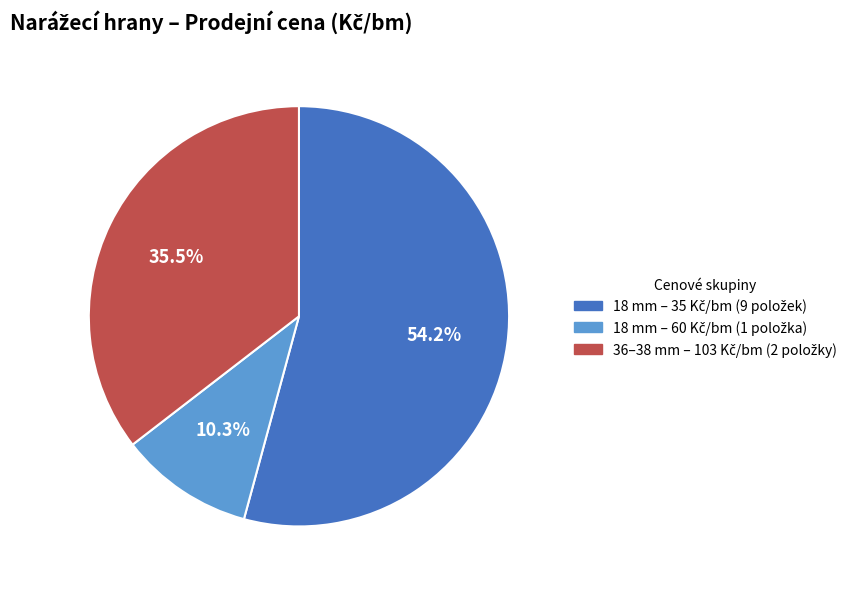

Does any single category account for the majority?

Yes